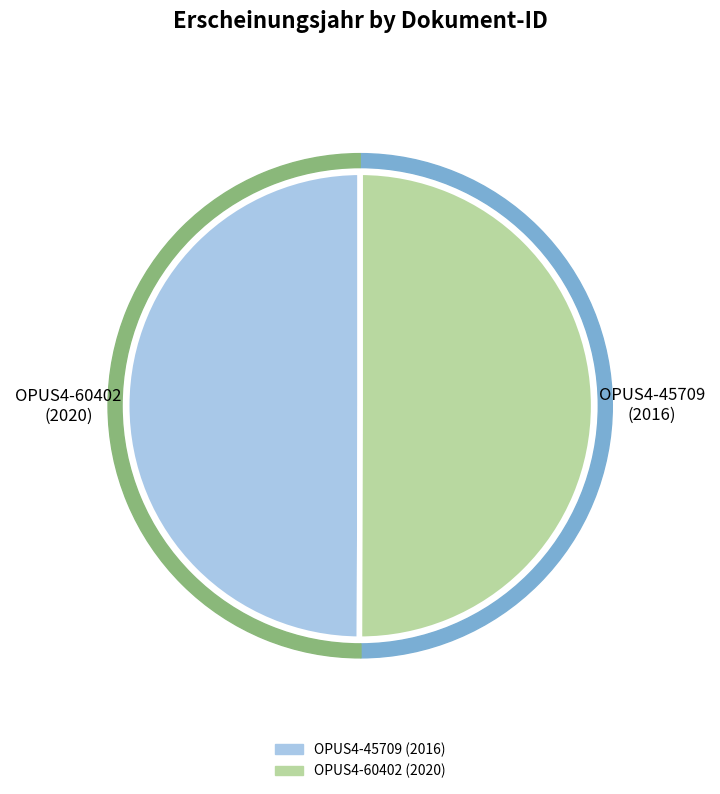

Between OPUS4-60402 and OPUS4-45709, which is larger?

OPUS4-60402